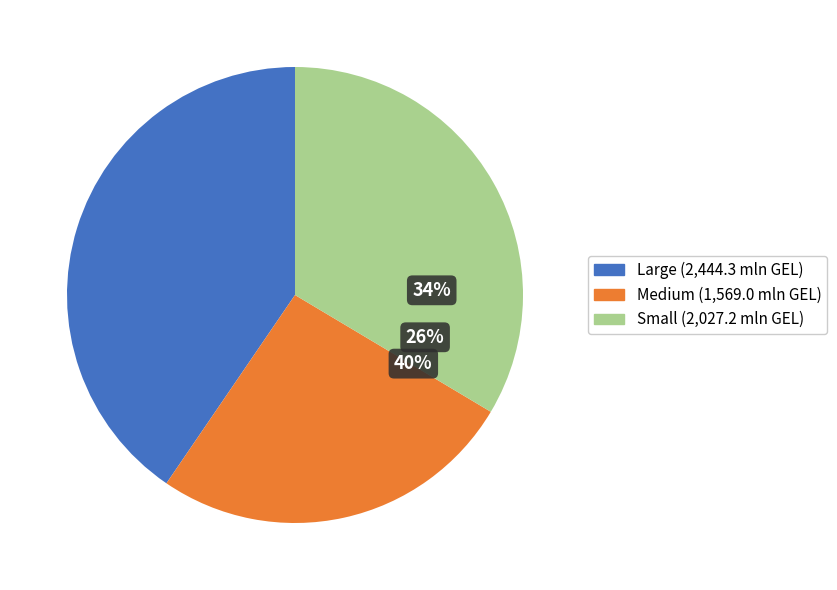

To the nearest percent, what is the difference between the largest and smallest slice percentages?

14%